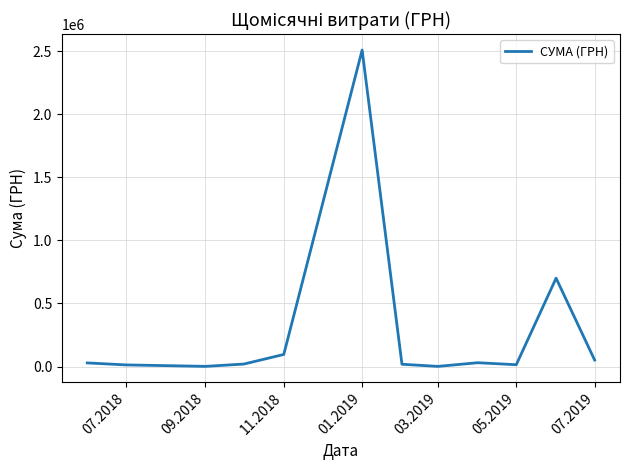

What is the difference between the maximum and minimum values?

2509194.9